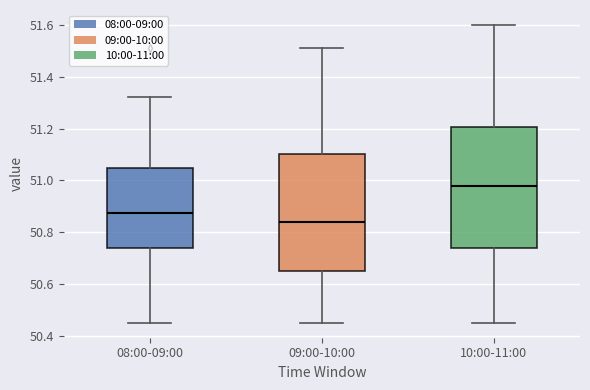

Which box has the highest median line?

10:00-11:00